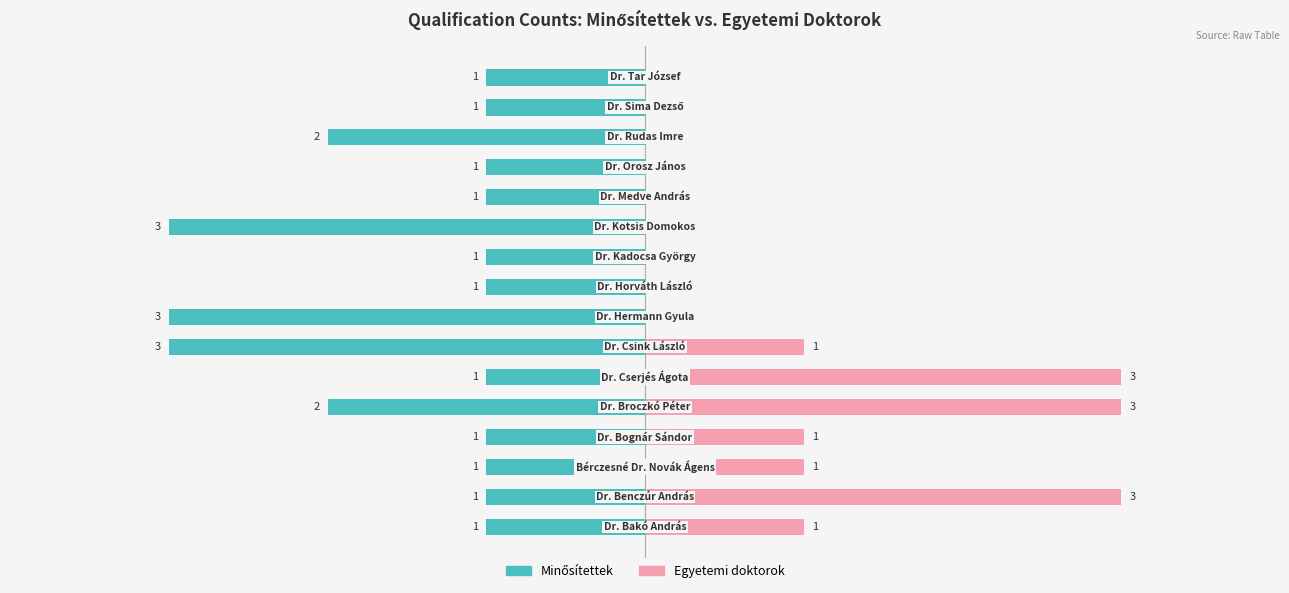

What are all the series names shown in the legend?

Minősítettek, Egyetemi doktorok